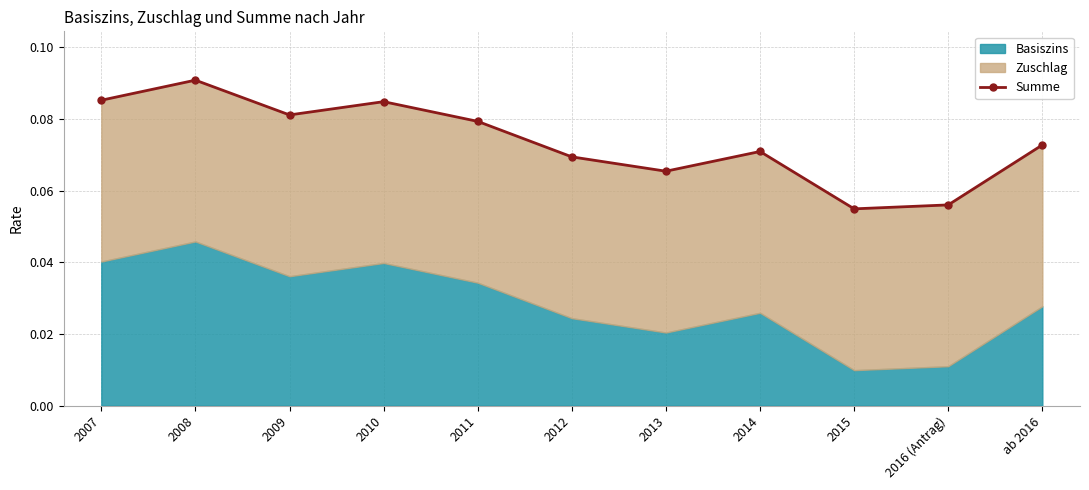

Which category has the highest value across all series?

2008